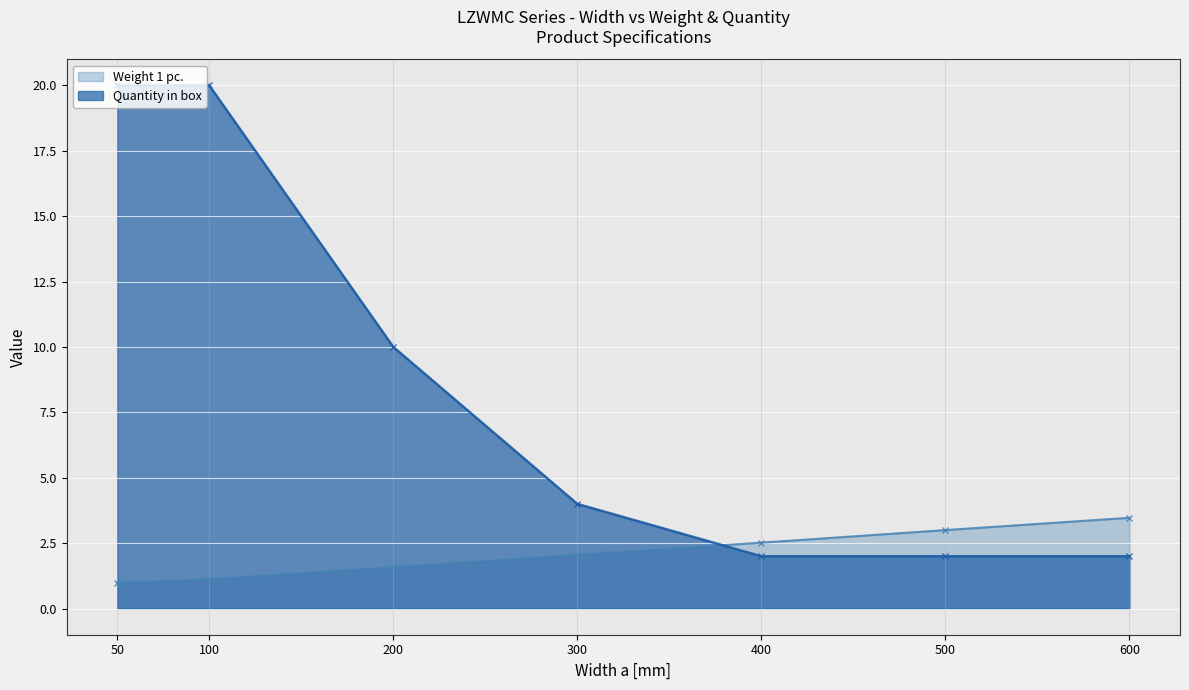

The value of Quantity in box at 400 is 2.0. True or false?

True